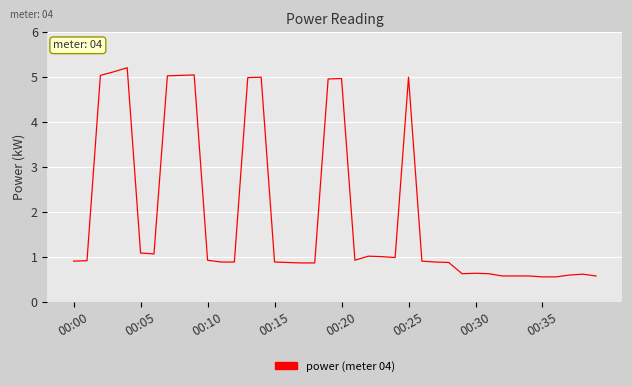

What is the minimum value shown in the chart?

0.6